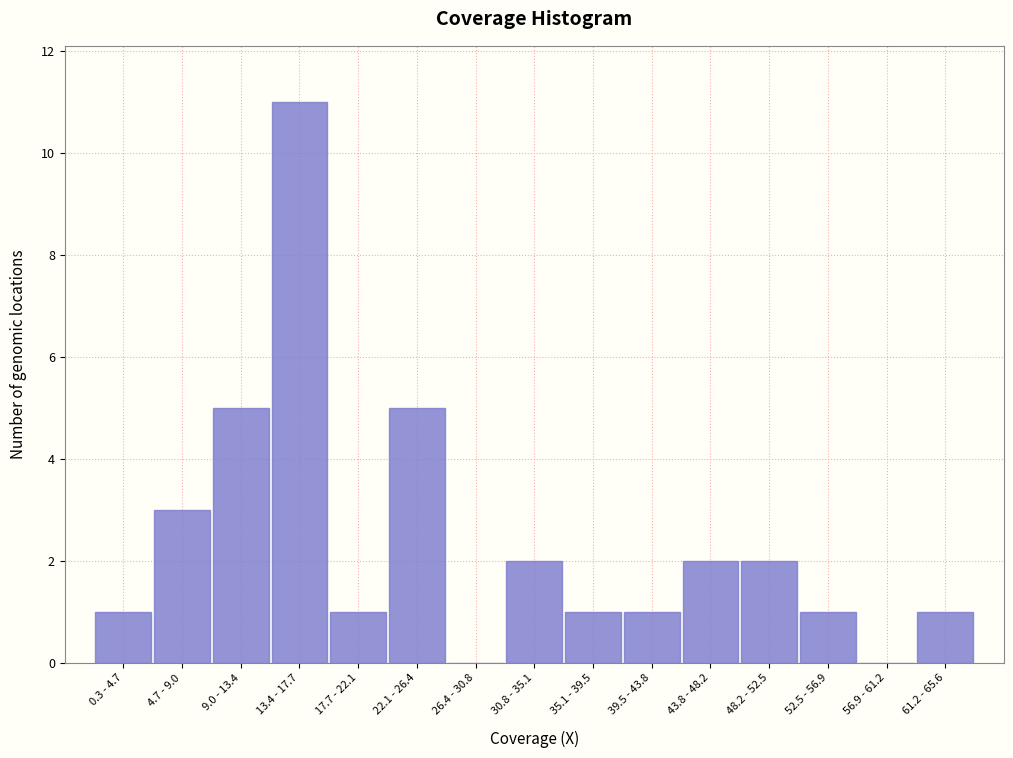

Reading right to left, extract all data points from this chart.

61.2 - 65.6=1	56.9 - 61.2=0	52.5 - 56.9=1	48.2 - 52.5=2	43.8 - 48.2=2	39.5 - 43.8=1	35.1 - 39.5=1	30.8 - 35.1=2	26.4 - 30.8=0	22.1 - 26.4=5	17.7 - 22.1=1	13.4 - 17.7=11	9.0 - 13.4=5	4.7 - 9.0=3	0.3 - 4.7=1